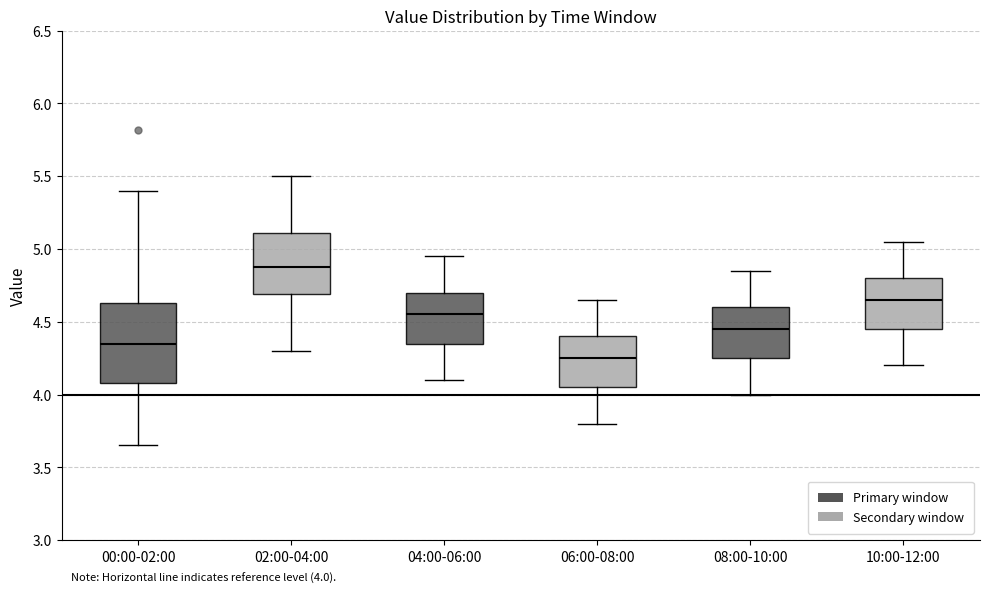

Comparing the boxes themselves (not the whiskers), which one is the tallest?

00:00-02:00